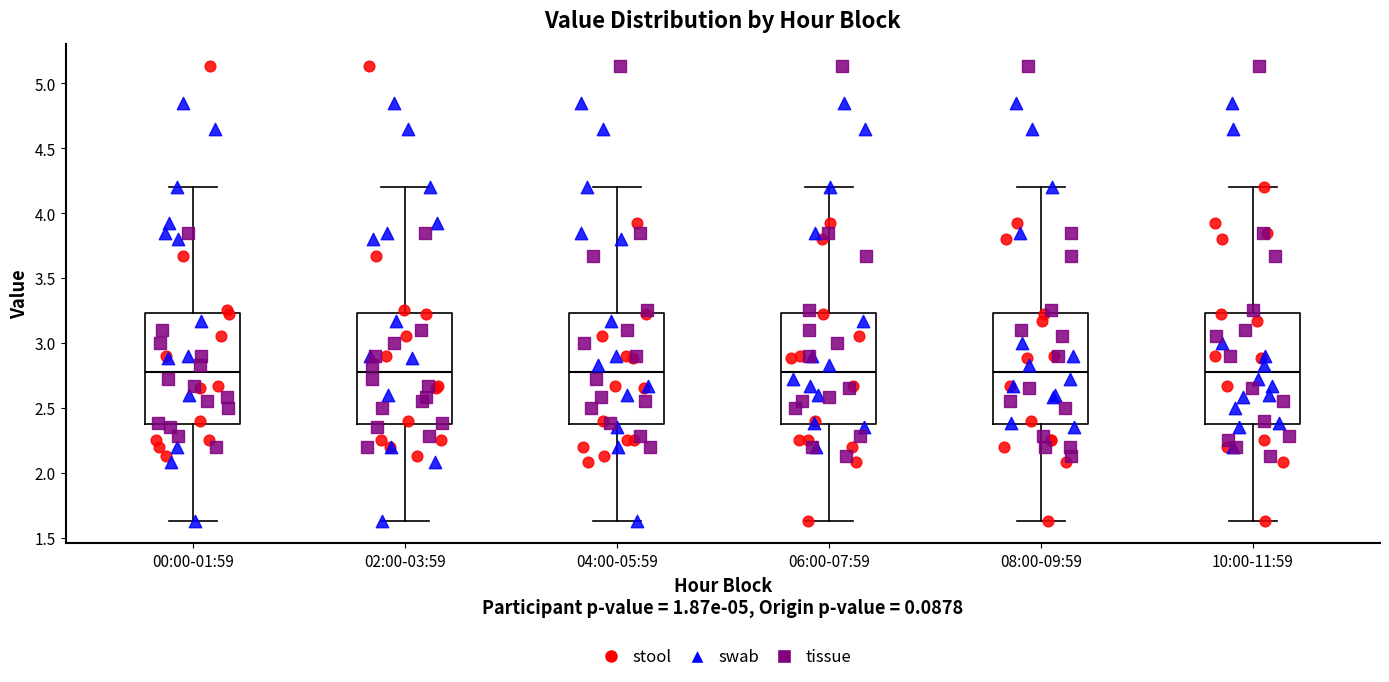

Where does the upper whisker of the box for 00:00-01:59 end on the y-axis? The values are not printed on the chart, so give them approximately, as read against the axis.

4.20